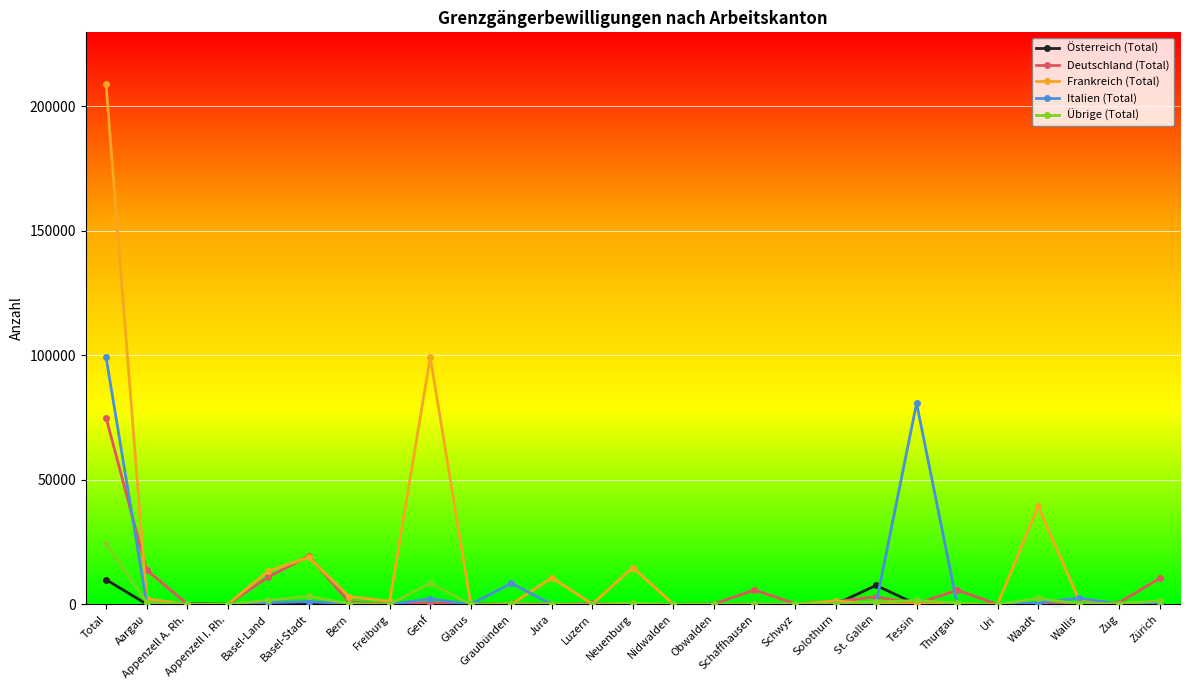

The value of Italien (Total) at Tessin is 28861. True or false?

False